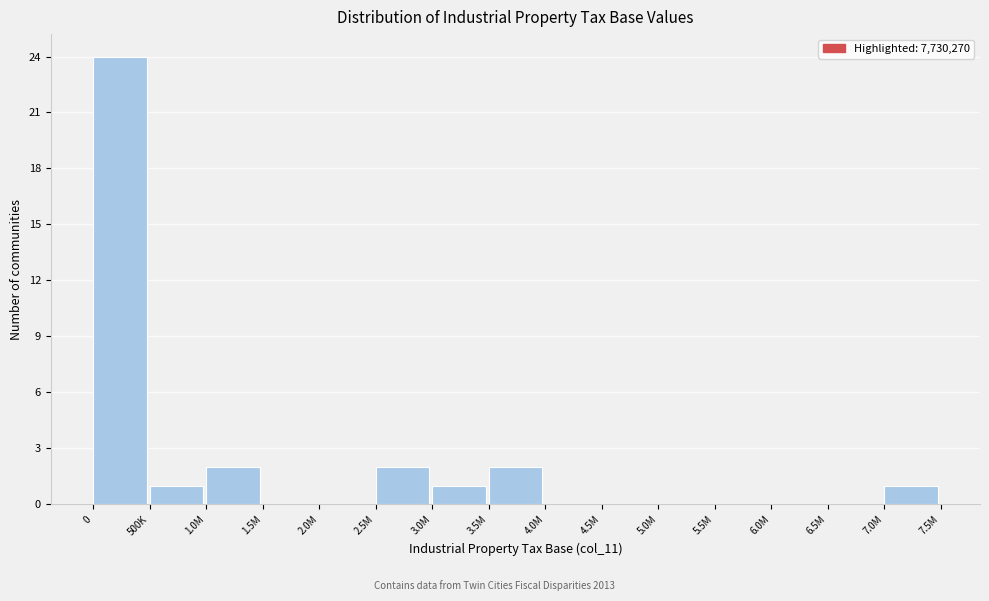

Reading left to right, extract all data points from this chart.

0=24	500K=1	1.0M=2	1.5M=0	2.0M=0	2.5M=2	3.0M=1	3.5M=2	4.0M=0	4.5M=0	5.0M=0	5.5M=0	6.0M=0	6.5M=0	7.0M=1